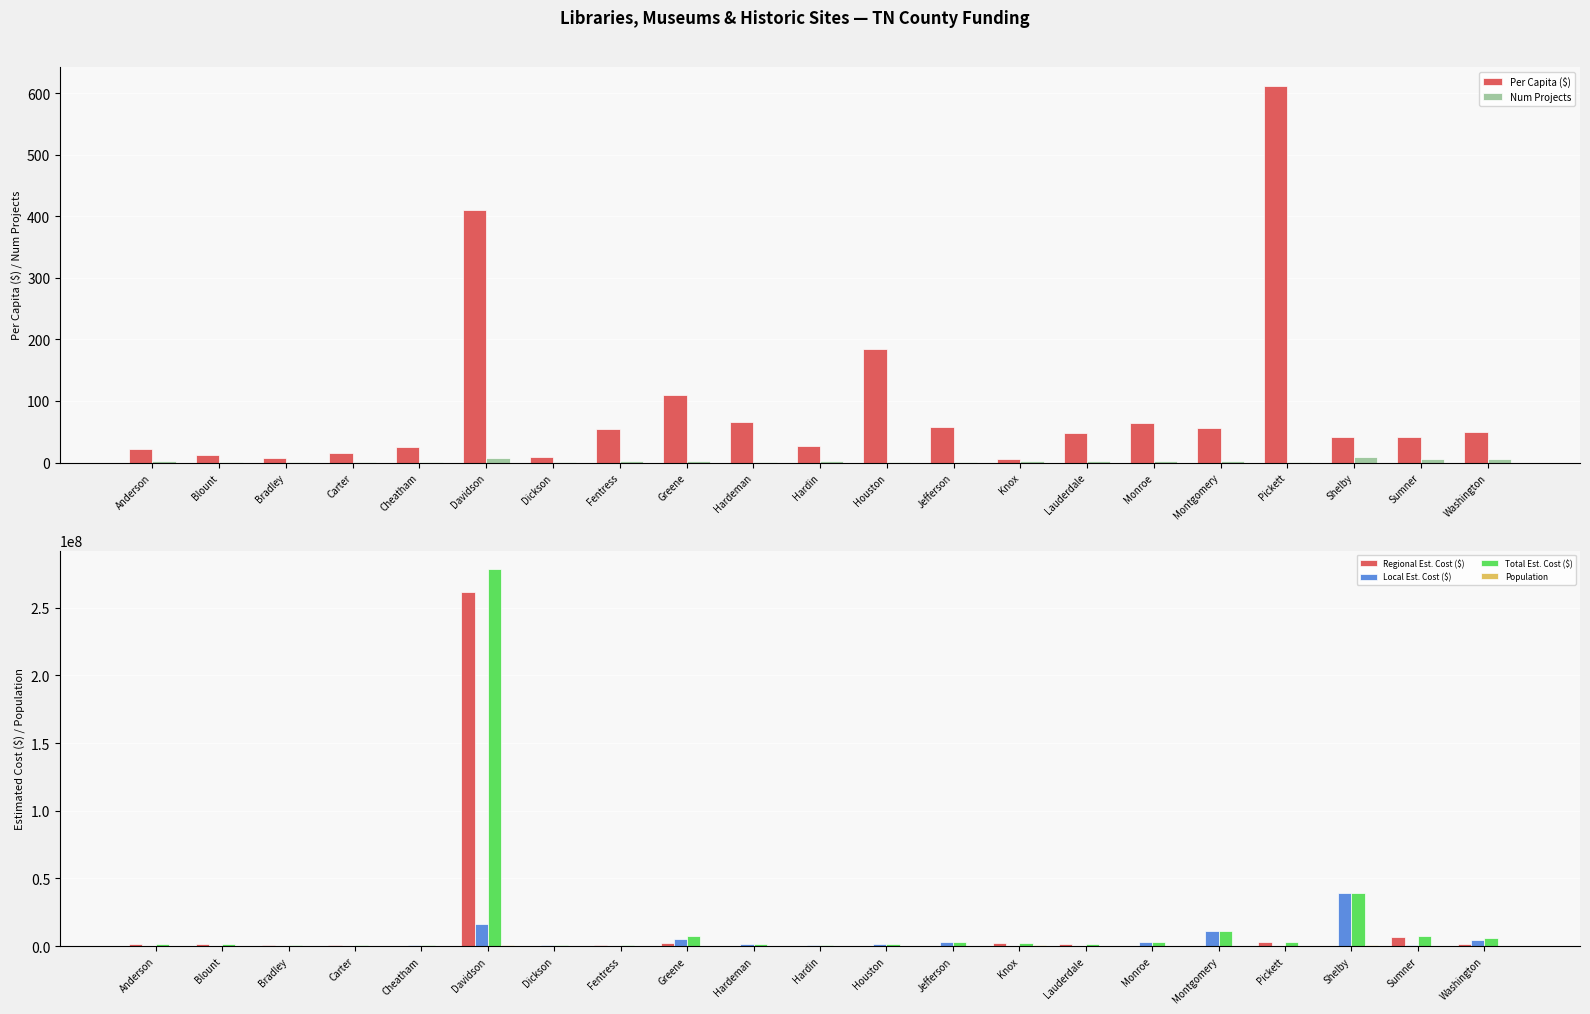

Reading left to right, extract all data points from this chart.

Per Capita ($): 21.6	12.5	7.5	15.9	25.2	409.9	9.7	54.1	109.9	65.3	27.2	184.1	58.2	5.6	48.6	64.9	55.9	612.1	41.9	41.4	49.7
Num Projects: 2.0	1.0	1.0	1.0	1.0	8.0	1.0	2.0	3.0	1.0	2.0	1.0	1.0	2.0	2.0	3.0	2.0	1.0	9.0	6.0	6.0
Regional Est. Cost ($): 1636682.0	1591246.0	780000.0	900000.0	0.0	261710000.0	0.0	570000.0	2320000.0	0.0	0.0	0.0	0.0	2230000.0	1310000.0	0.0	0.0	3150000.0	0.0	6425000.0	1730000.0
Local Est. Cost ($): 0.0	0.0	0.0	0.0	1000000.0	16533000.0	500000.0	400000.0	5220000.0	1679132.0	700000.0	1500000.0	3100000.0	300000.0	0.0	2972000.0	10815000.0	0.0	39305019.0	867261.0	4550000.0
Total Est. Cost ($): 1636682.0	1591246.0	780000.0	900000.0	1000000.0	278243000.0	500000.0	970000.0	7540000.0	1679132.0	700000.0	1500000.0	3100000.0	2530000.0	1310000.0	2972000.0	10815000.0	3150000.0	39305019.0	7292261.0	6280000.0
Population: 75749.0	127253.0	104091.0	56486.0	39741.0	678889.0	51487.0	17917.0	68580.0	25707.0	25756.0	8149.0	53240.0	451324.0	26936.0	45771.0	193479.0	5146.0	938069.0	175989.0	126302.0